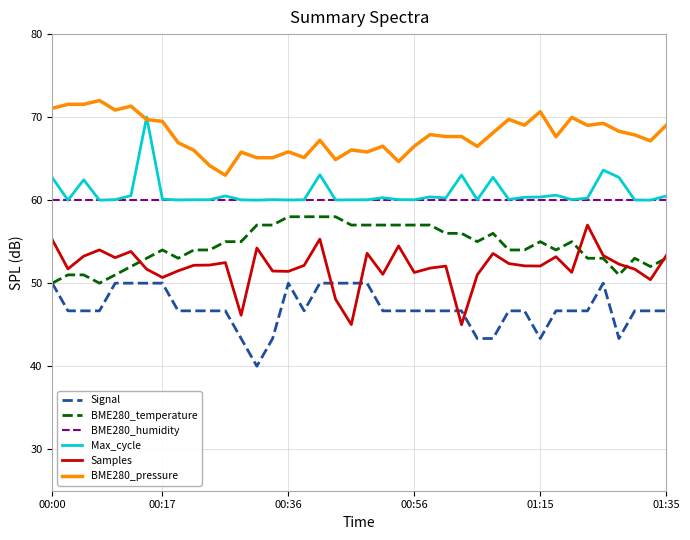

True or false: Signal and BME280_humidity intersect in this chart.

False